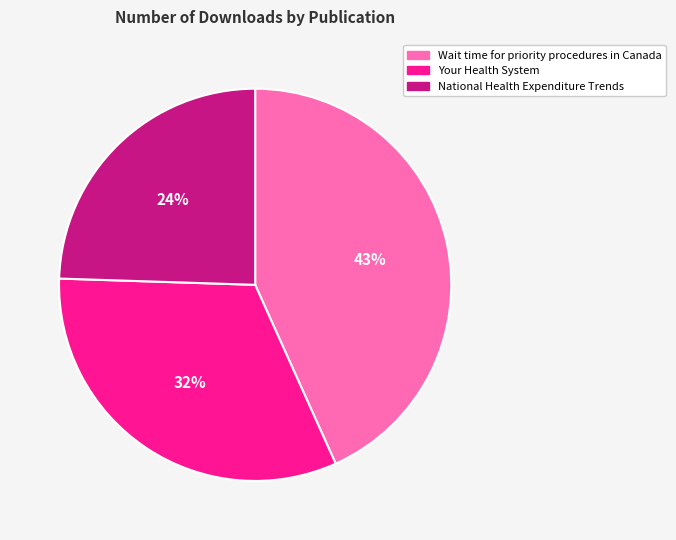

Does National Health Expenditure Trends represent more than half of the total?

No